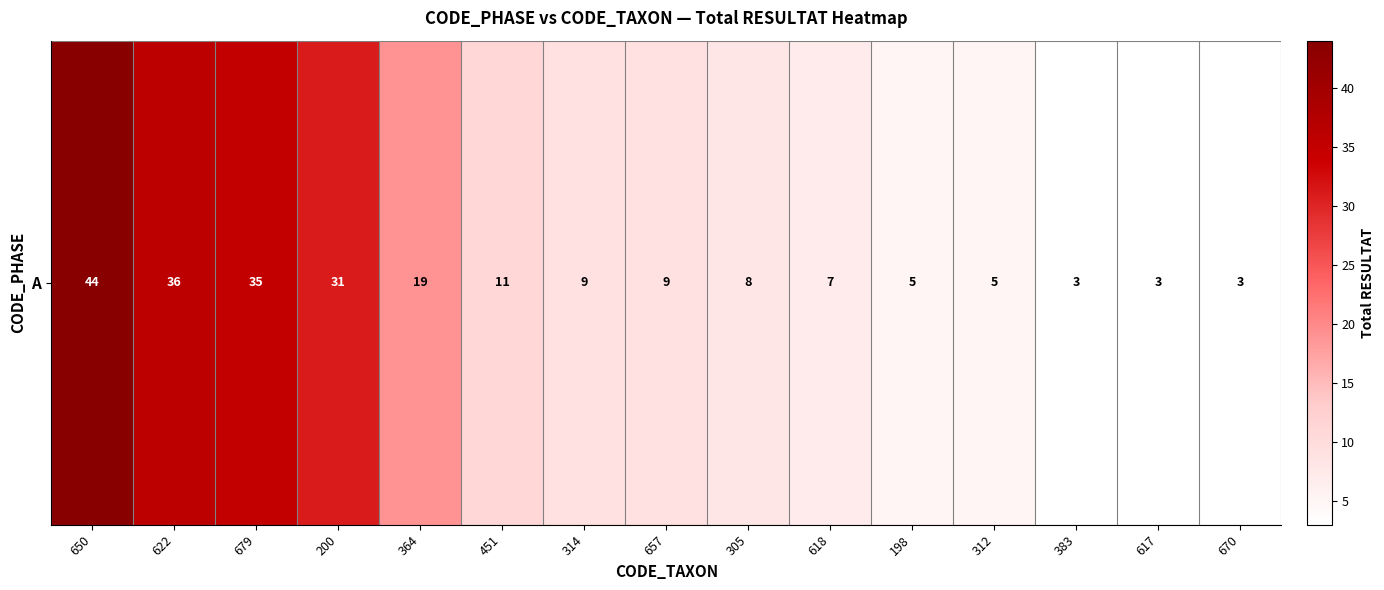

The chart shows a value of 11 at 618. True or false?

False